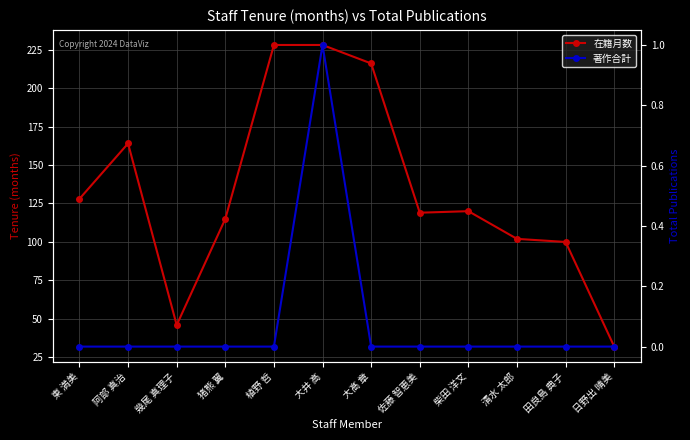

True or false: 在籍月数 and 著作合計 intersect in this chart.

False